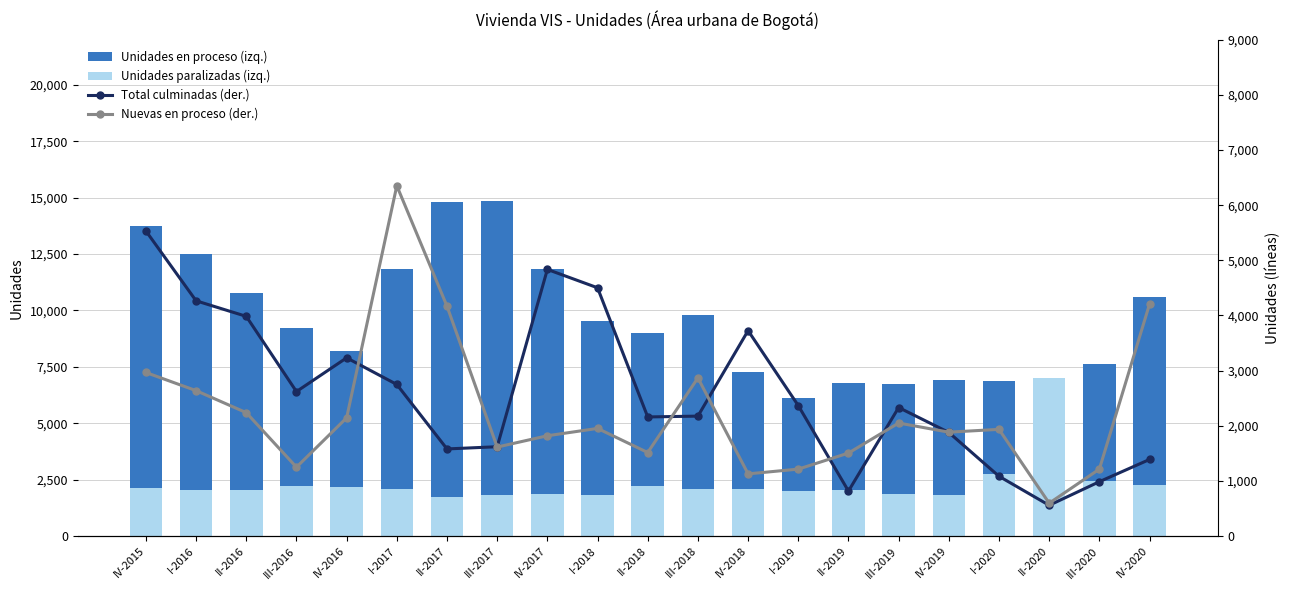

How many distinct data groups are displayed?

4